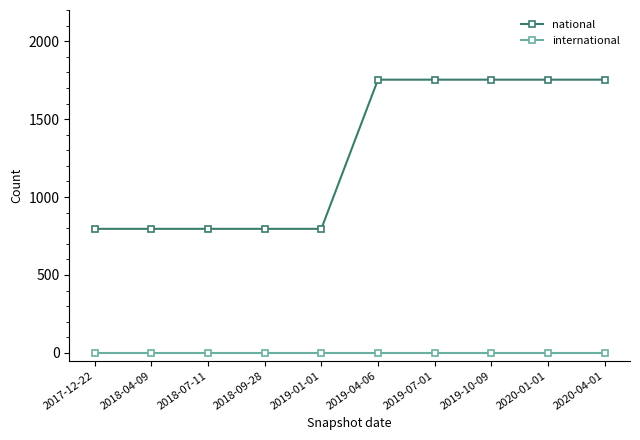

Reading left to right, list all the values displayed in this chart.

national: 2017-12-22=796	2018-04-09=796	2018-07-11=796	2018-09-28=796	2019-01-01=796	2019-04-06=1753	2019-07-01=1753	2019-10-09=1753	2020-01-01=1753	2020-04-01=1753
international: 2017-12-22=0	2018-04-09=0	2018-07-11=0	2018-09-28=0	2019-01-01=0	2019-04-06=0	2019-07-01=0	2019-10-09=0	2020-01-01=0	2020-04-01=0